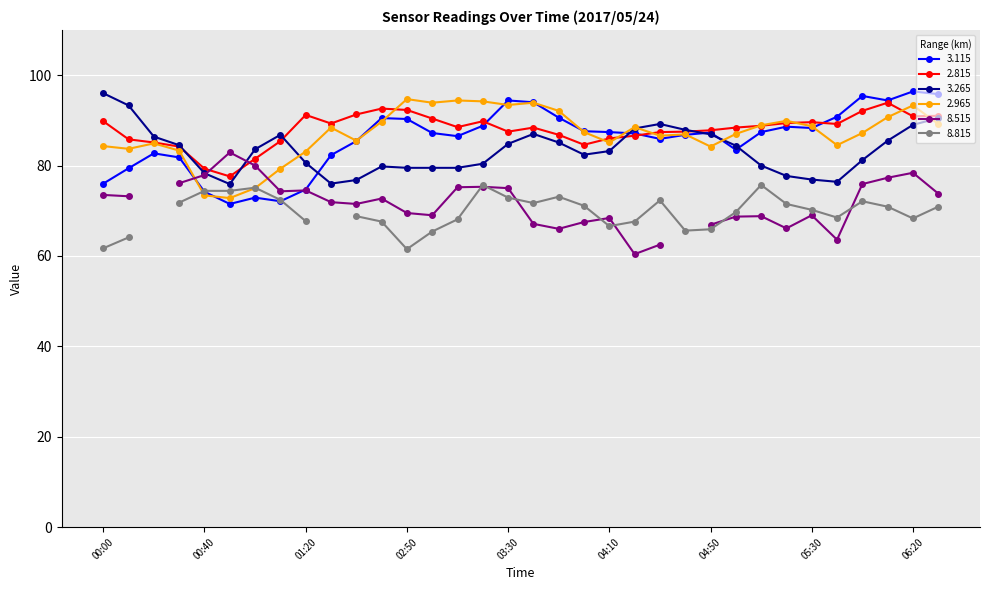

How many interior local peaks does the 2.965 series have?

9